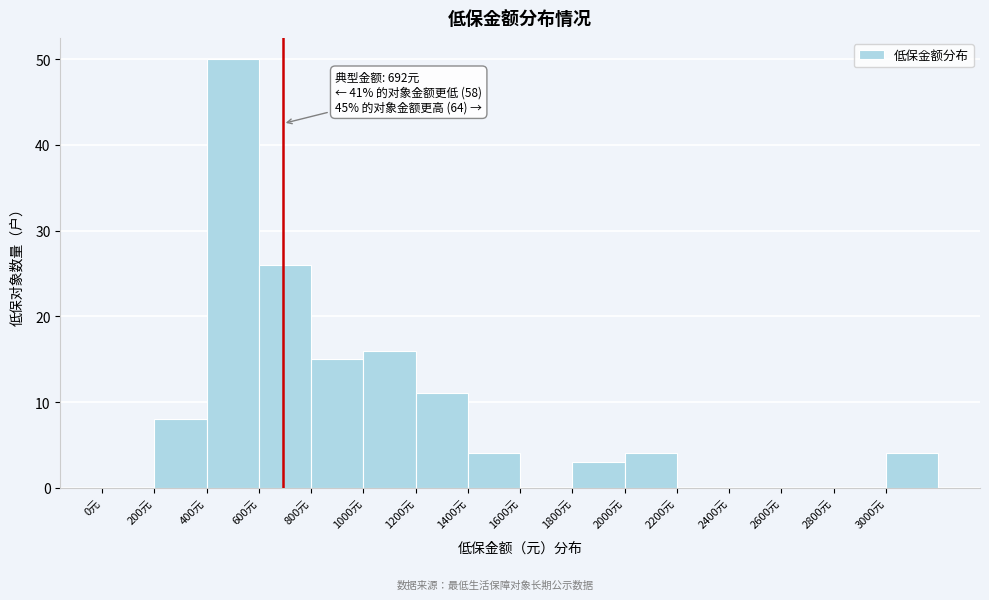

Which range on the x-axis has the tallest bar?

400 to 600